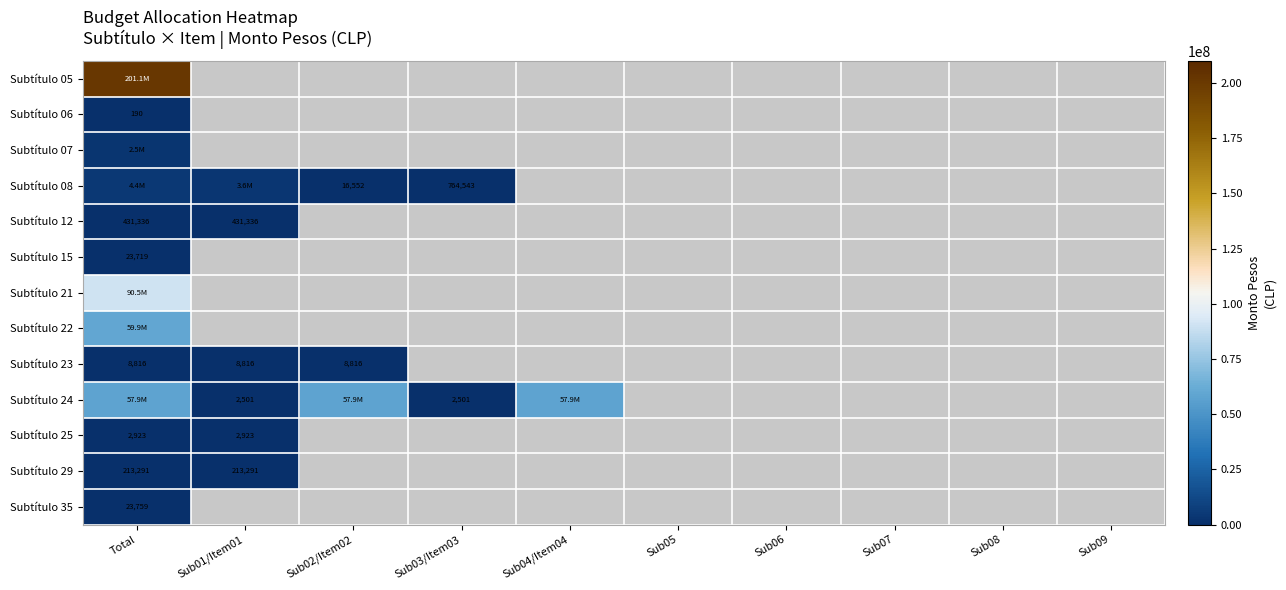

Which category has the highest value across all series?

Total